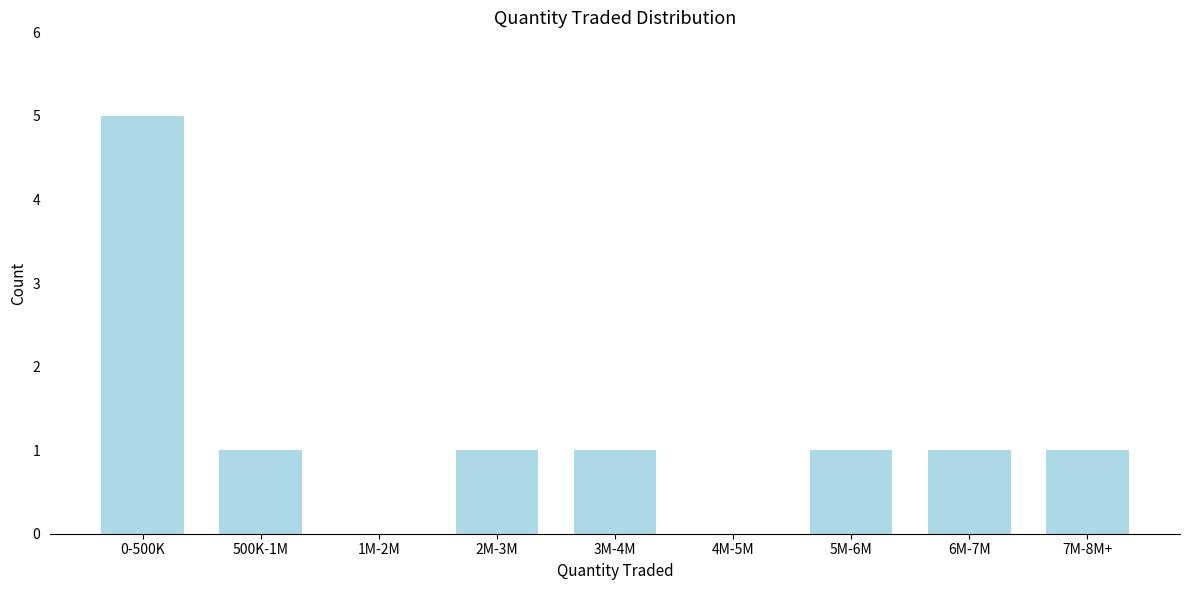

Reading right to left, transcribe all the data shown in this chart.

7M-8M+=1	6M-7M=1	5M-6M=1	4M-5M=0	3M-4M=1	2M-3M=1	1M-2M=0	500K-1M=1	0-500K=5